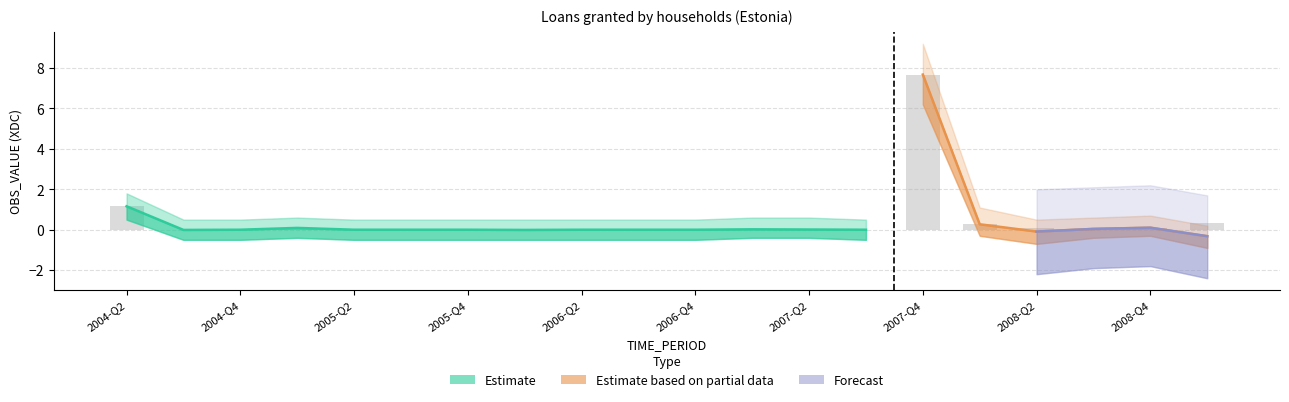

Which label corresponds to the smallest value in the chart?

2005-Q4